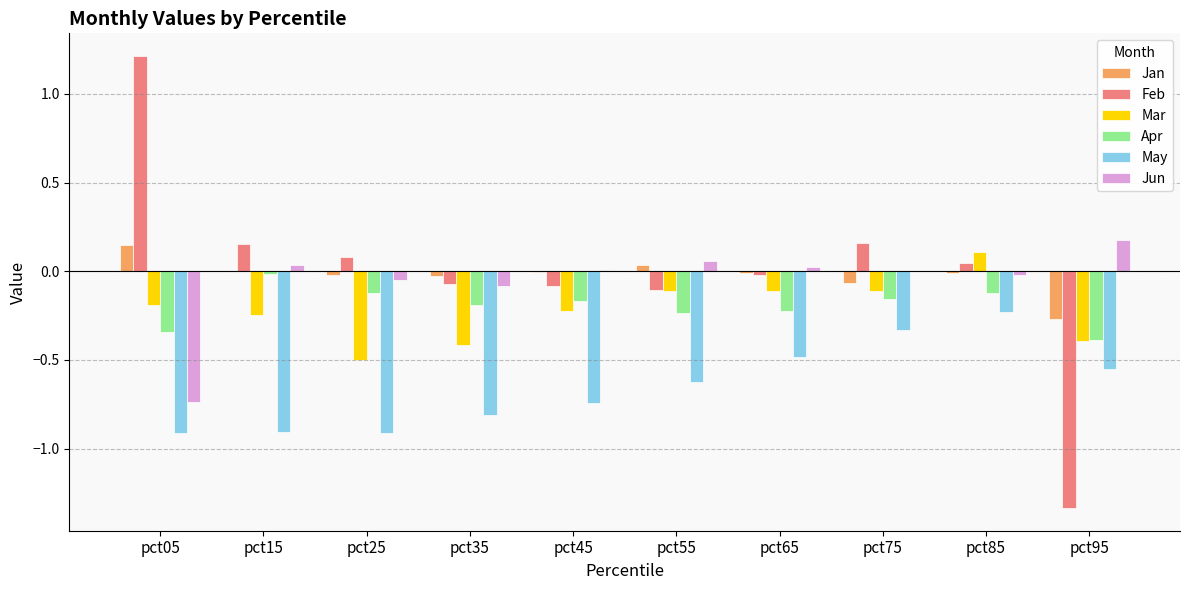

Which series has the largest range (max minus min)?

Feb